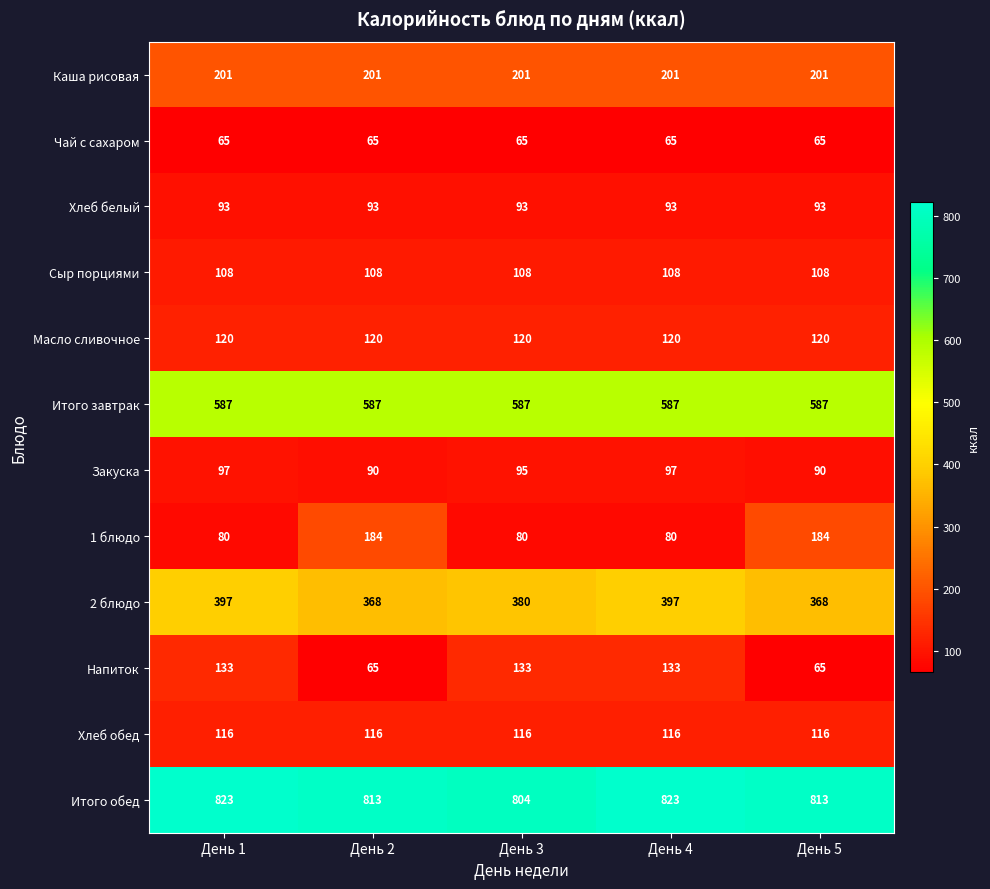

What is the total value across all series at День 2?

2810